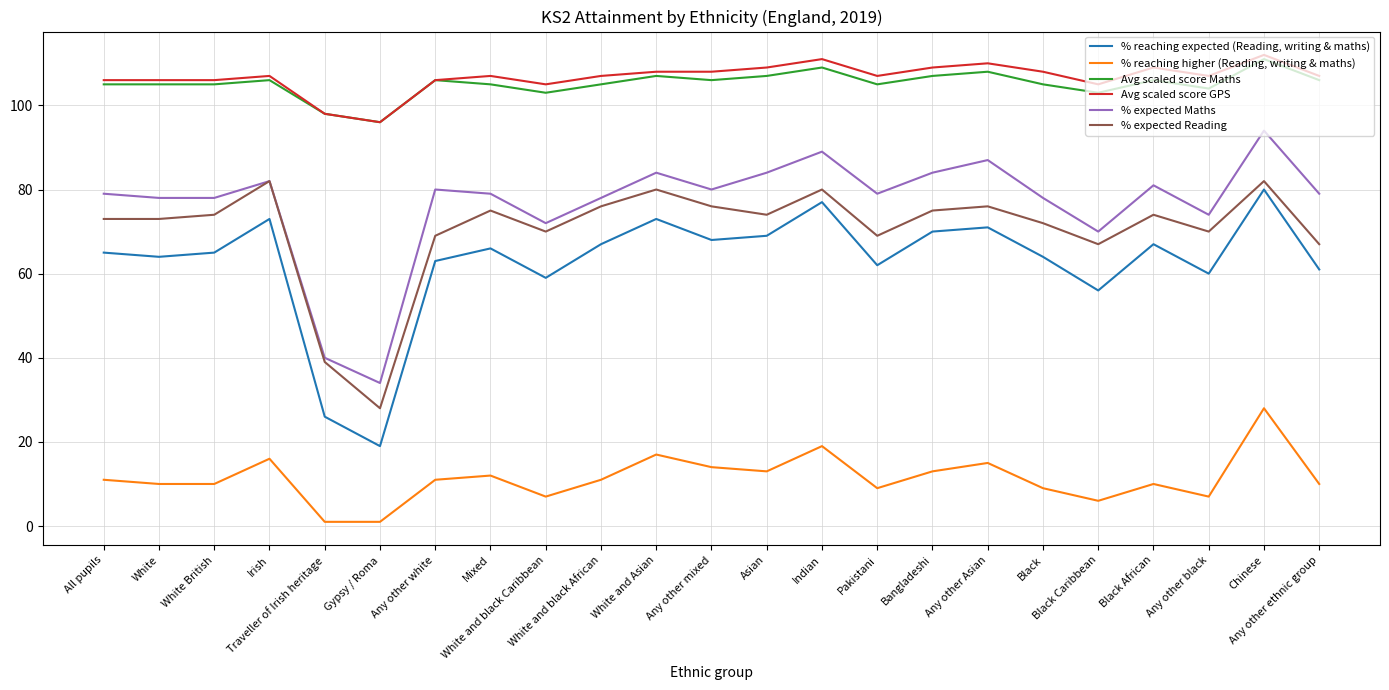

Where is the first local maximum for % reaching higher (Reading, writing & maths)?

Irish